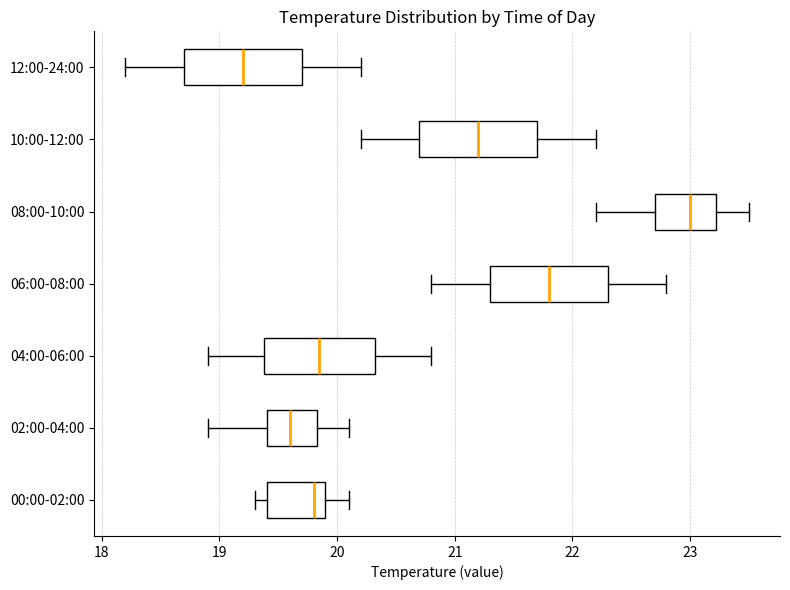

Which box has the furthest to the right median line?

08:00-10:00